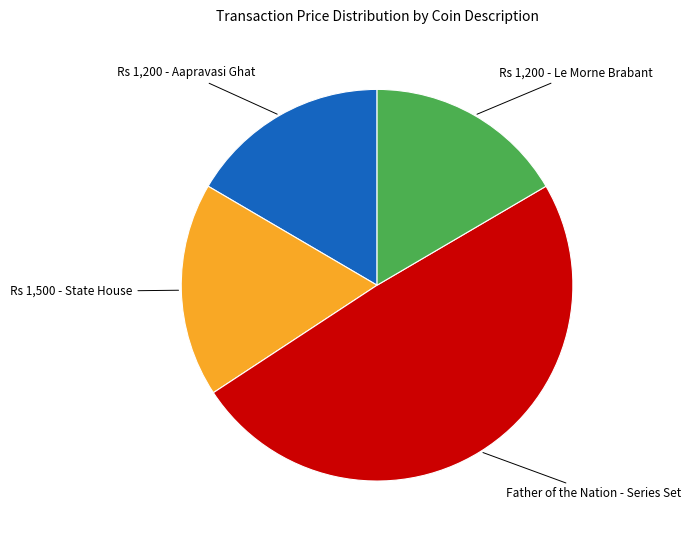

True or false: Rs 1,200 - Le Morne Brabant accounts for 17% of the total.

True